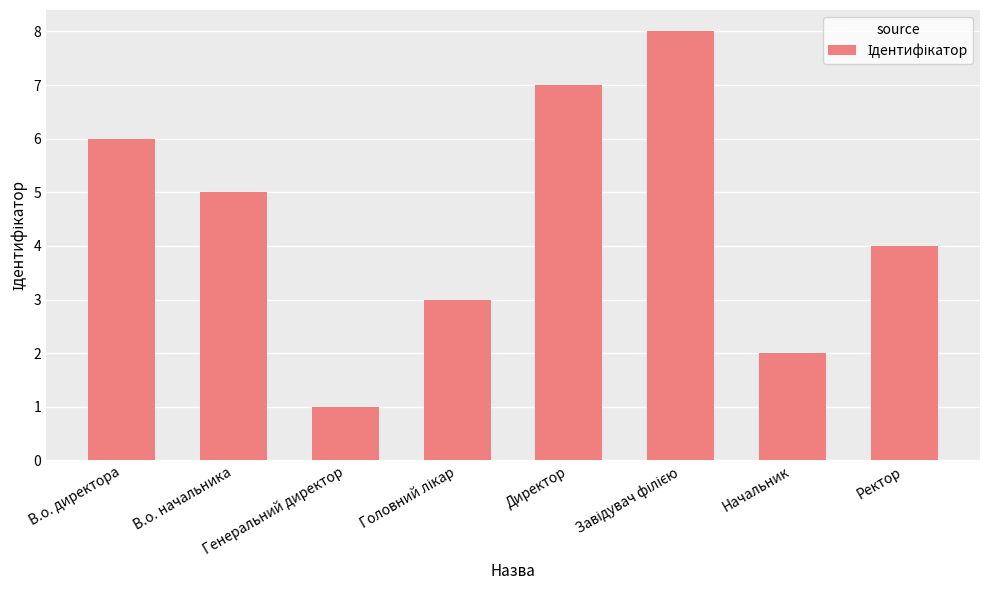

What is the sum of all values?

36